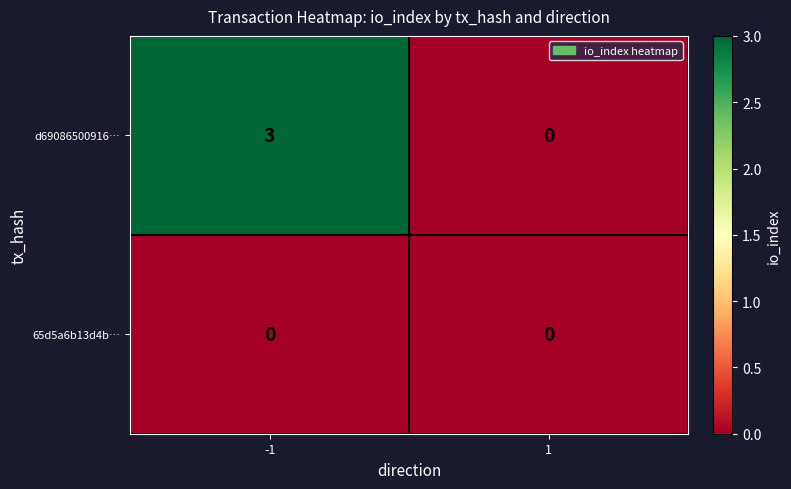

Rank the series by their average value, from lowest to highest.

65d5a6b13d4b…, d69086500916…